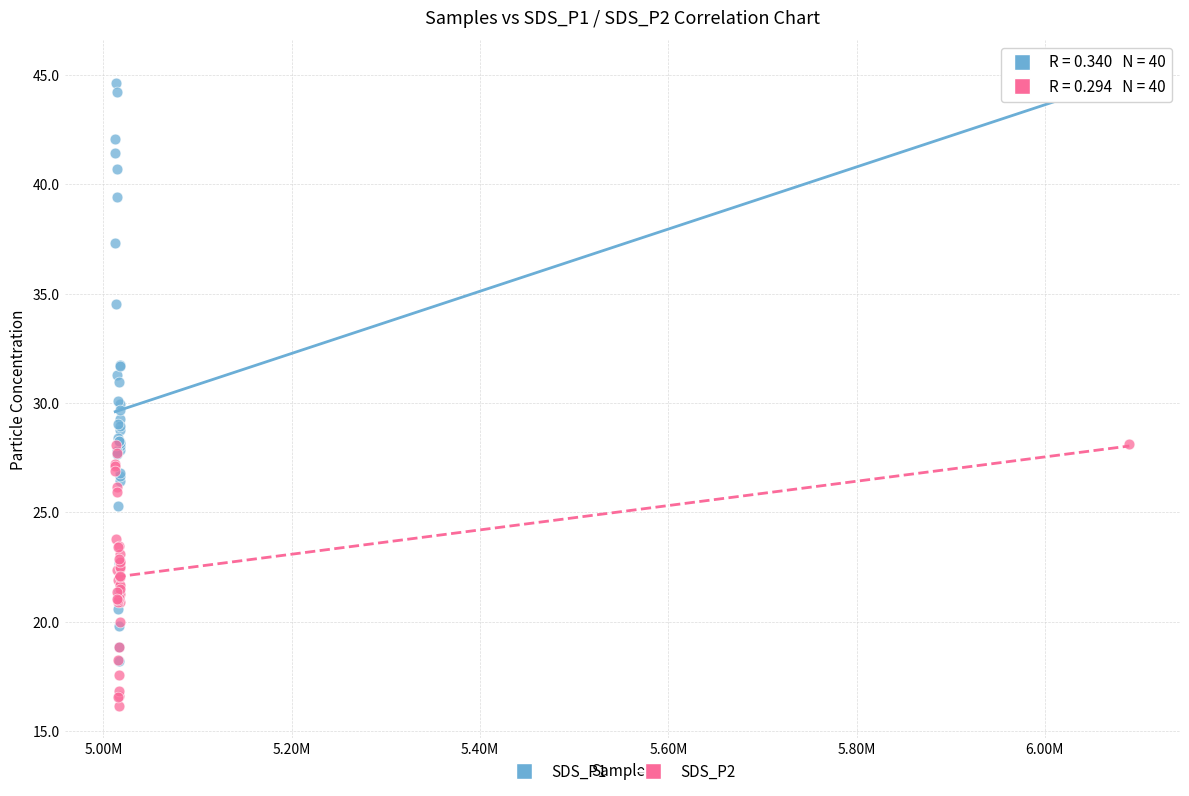

What are all the series names shown in the legend?

SDS_P1, SDS_P2